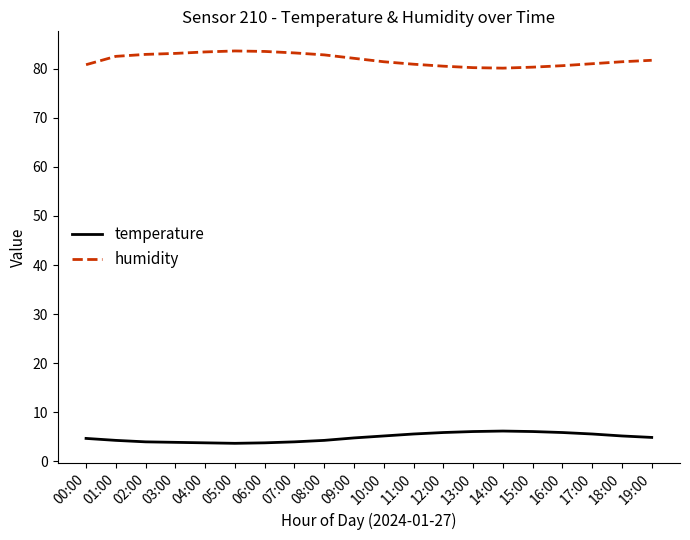

True or false: humidity and temperature intersect in this chart.

False